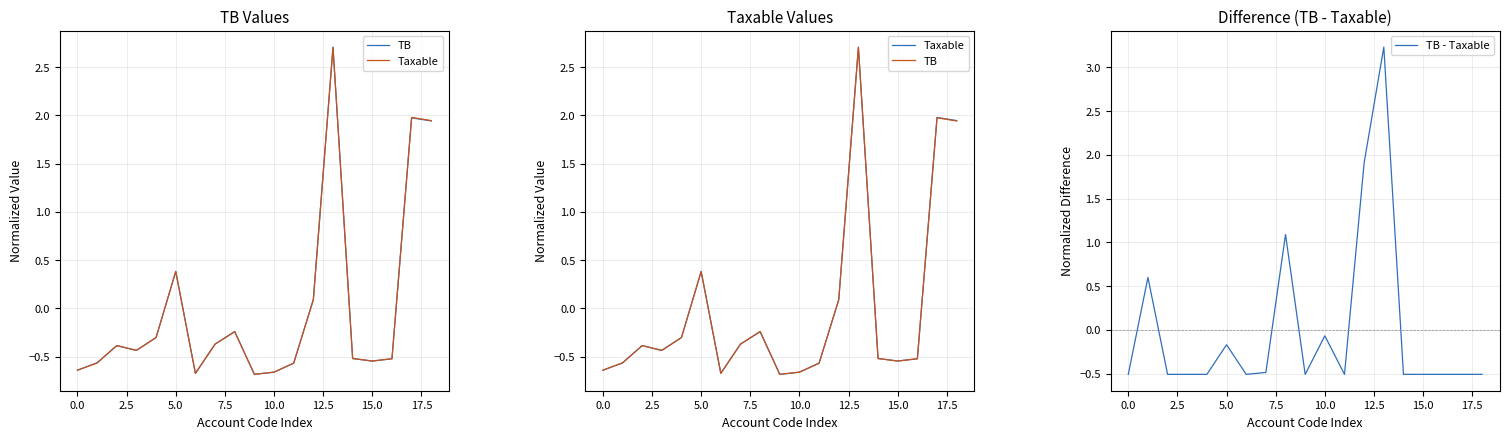

List the series in order of their overall mean, highest first.

TB - Taxable, Taxable, TB